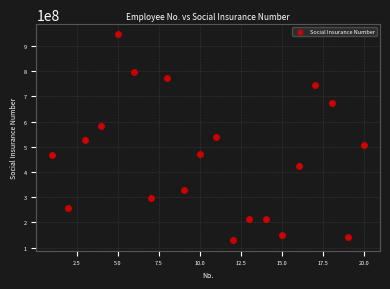

What is the range of X values (max minus min)?

19